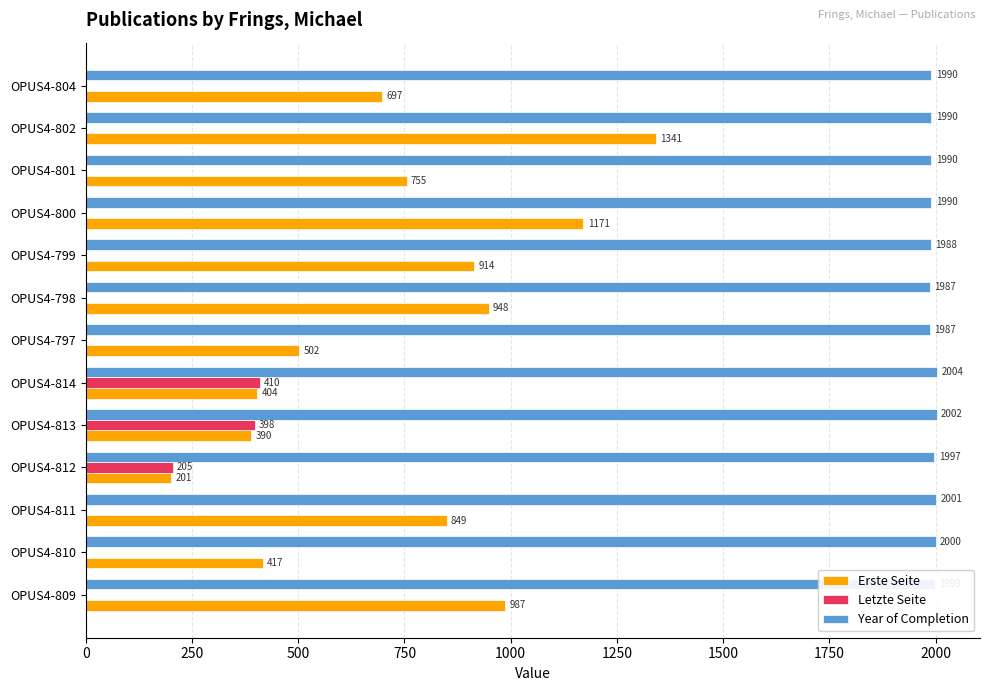

At which label is Erste Seite closest to 771?

OPUS4-801